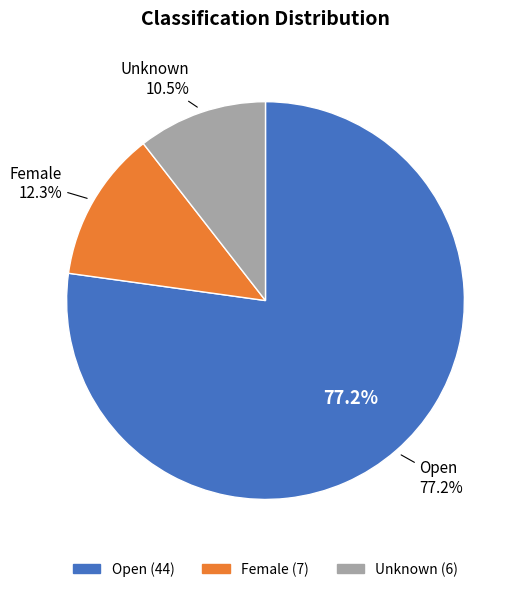

Do Female and Open together represent more than half of the pie?

Yes